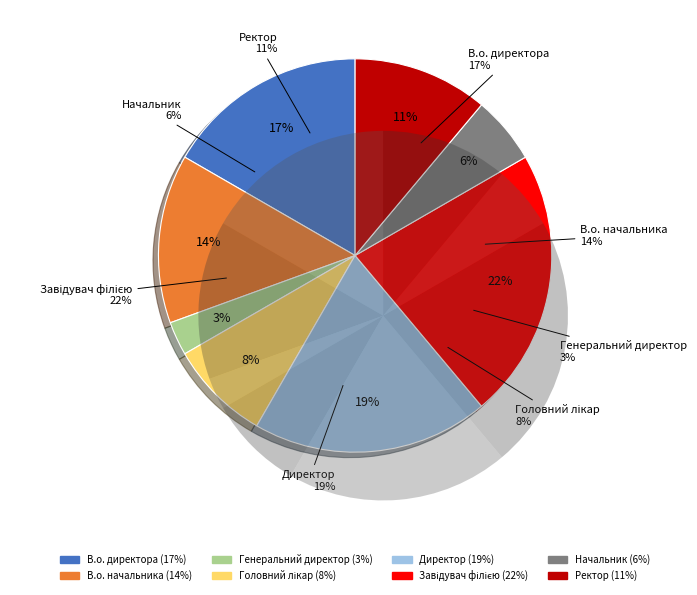

How many slices are in this pie chart?

8